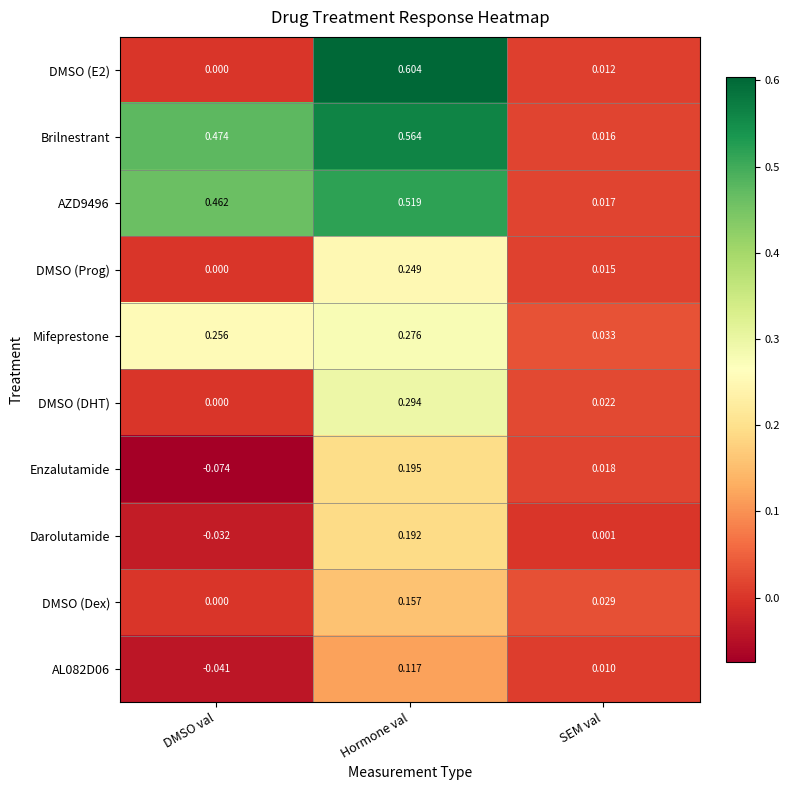

At which category is the sum across all series the highest?

Hormone val